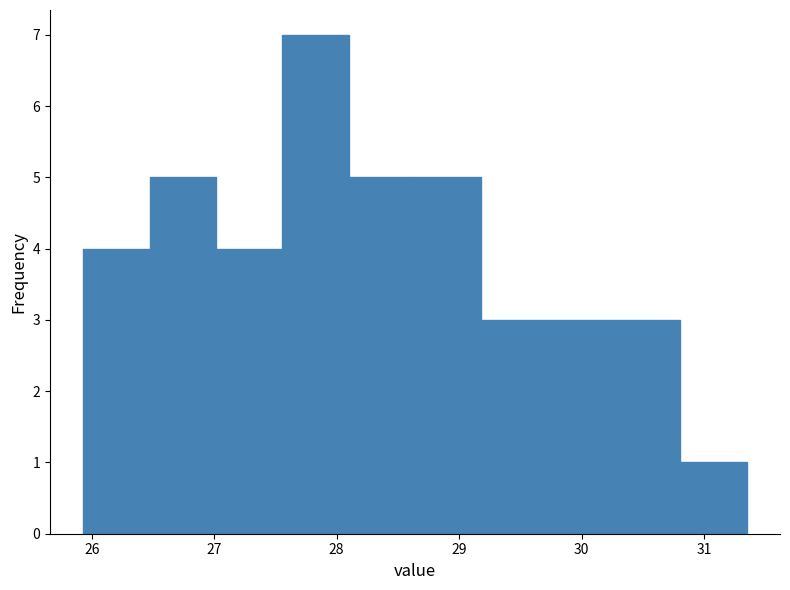

Reading left to right, list every bar in this chart as the range it spans on the x-axis followed by its height. Neither the bar edges nor the heights are printed on the chart, so give them approximately, as read against the axes.

25.9 to 26.5: 4
26.5 to 27.0: 5
27.0 to 27.6: 4
27.6 to 28.1: 7
28.1 to 28.6: 5
28.6 to 29.2: 5
29.2 to 29.7: 3
29.7 to 30.3: 3
30.3 to 30.8: 3
30.8 to 31.4: 1